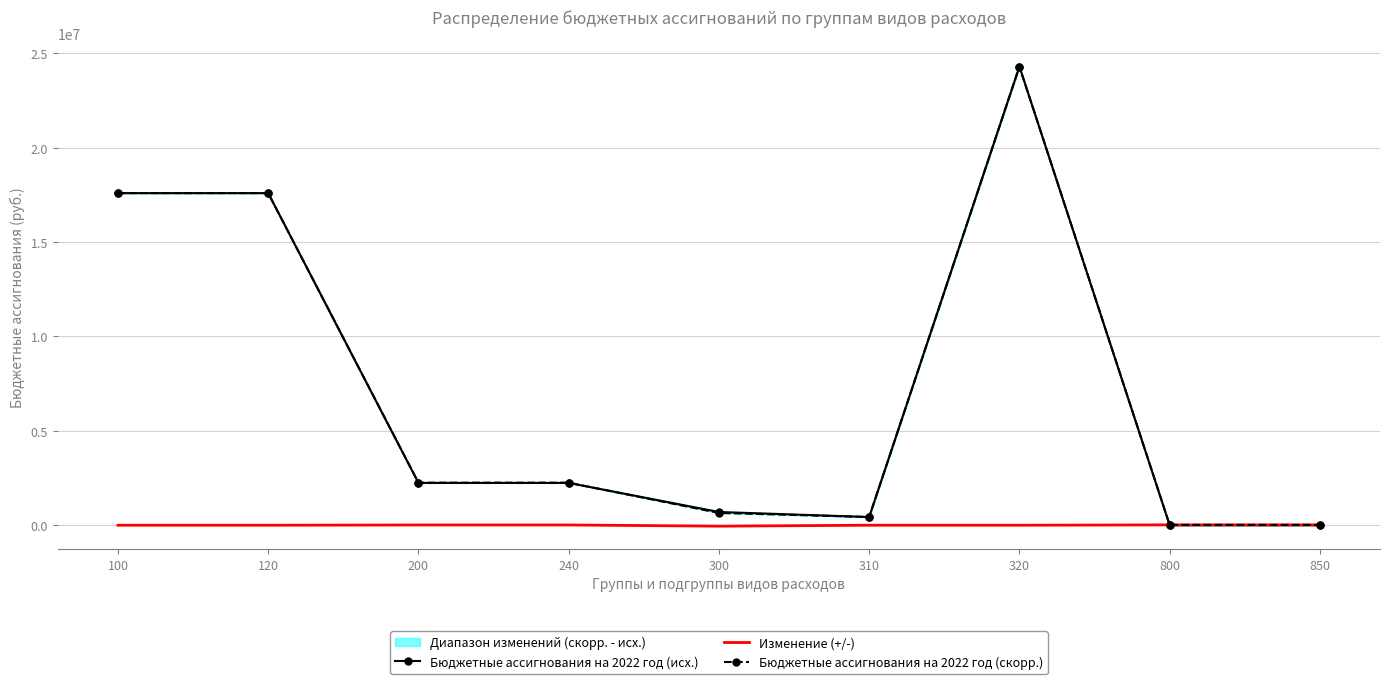

What is the lowest value of the Изменение (+/-) series?

-50000